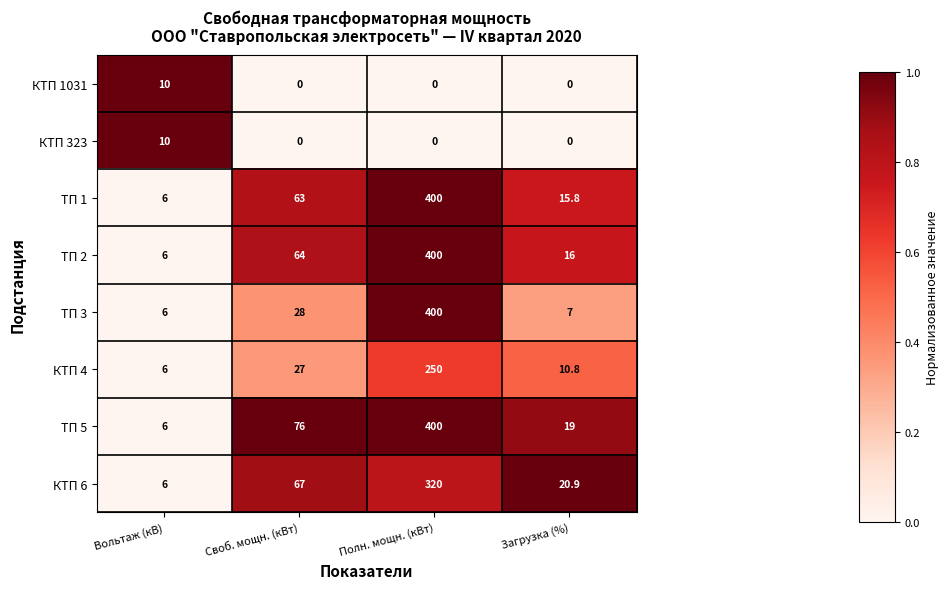

Which series has the largest total across all categories?

ТП 5